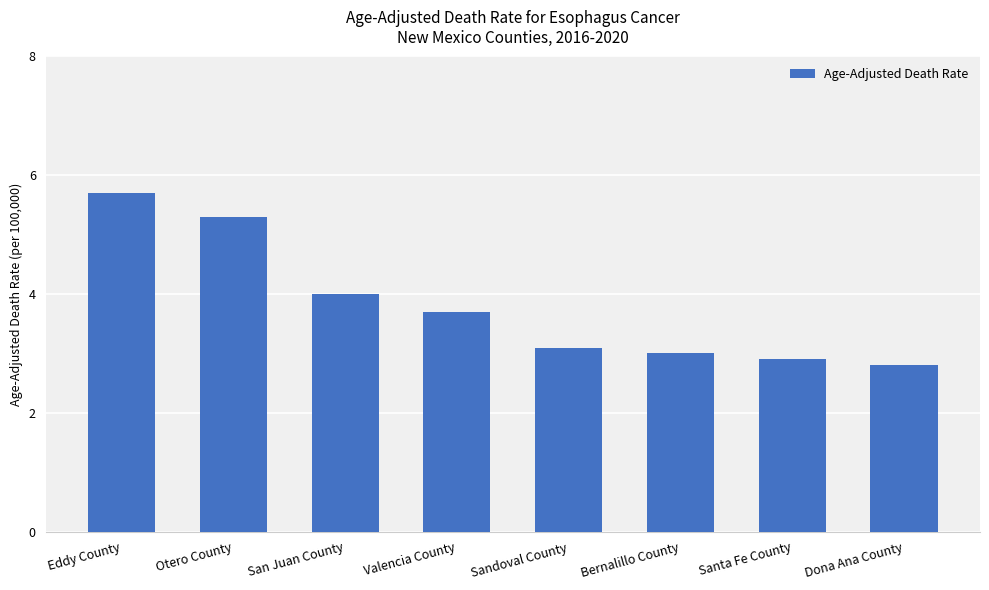

Reading right to left, transcribe all the data shown in this chart.

Dona Ana County=2.8	Santa Fe County=2.9	Bernalillo County=3.0	Sandoval County=3.1	Valencia County=3.7	San Juan County=4.0	Otero County=5.3	Eddy County=5.7